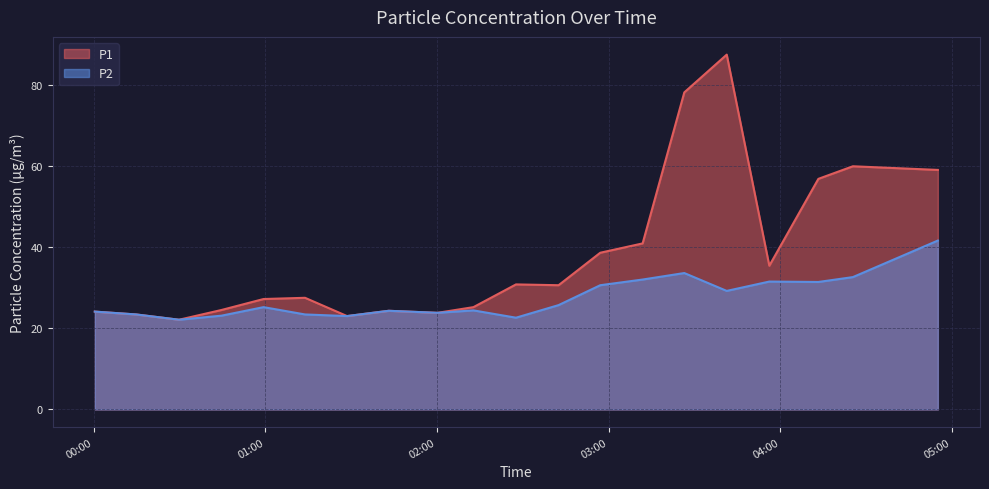

Reading left to right, what are all the values shown in this chart?

P1: 24.1	23.4	22.1	24.5	27.2	27.5	23.0	24.3	23.8	25.2	30.8	30.6	38.6	40.9	78.1	87.4	35.4	56.8	59.9	59.0
P2: 24.1	23.4	22.1	23.1	25.2	23.4	23.0	24.3	23.8	24.4	22.6	25.7	30.6	32.0	33.6	29.2	31.5	31.4	32.6	41.6